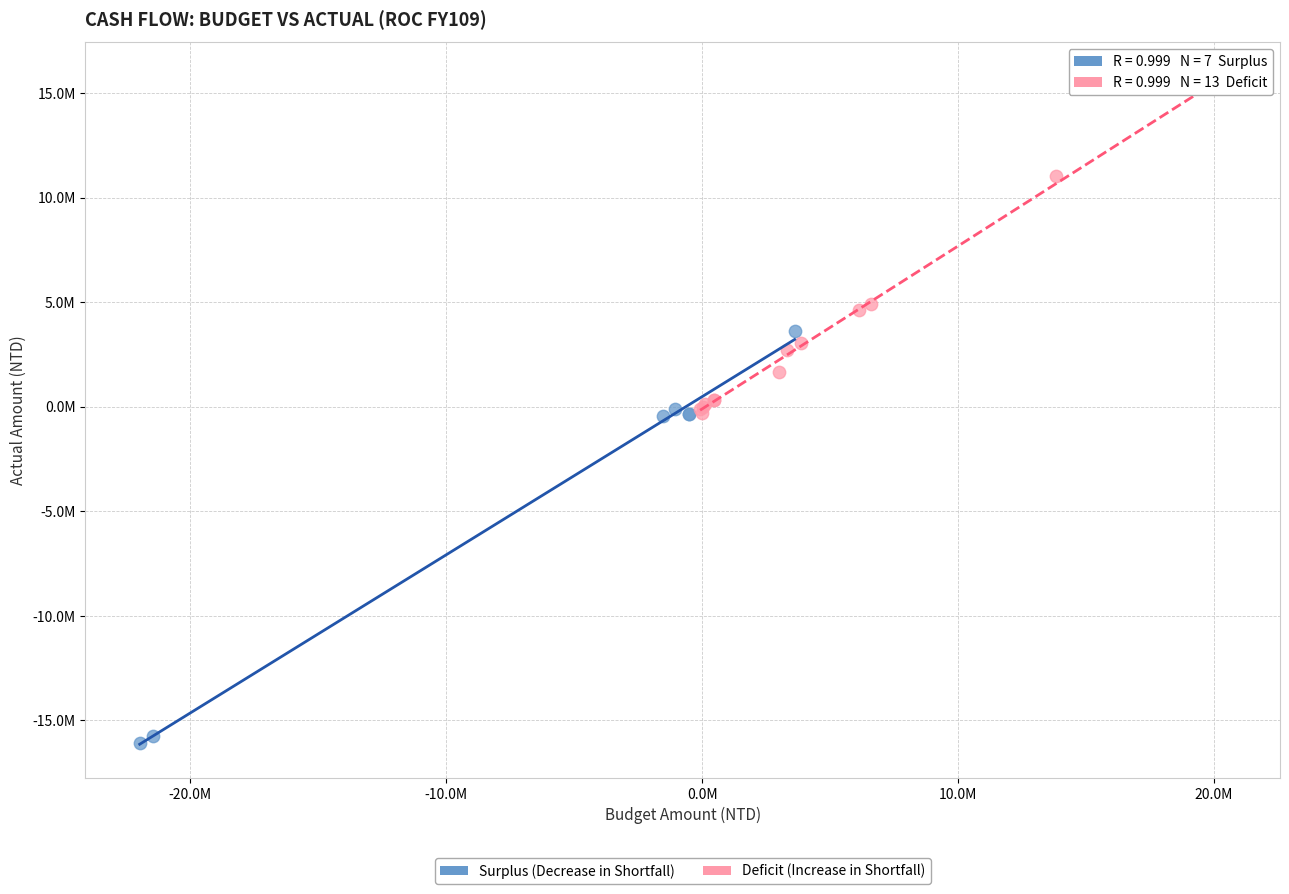

Which series contains the highest Y value?

Deficit (Increase in Shortfall)